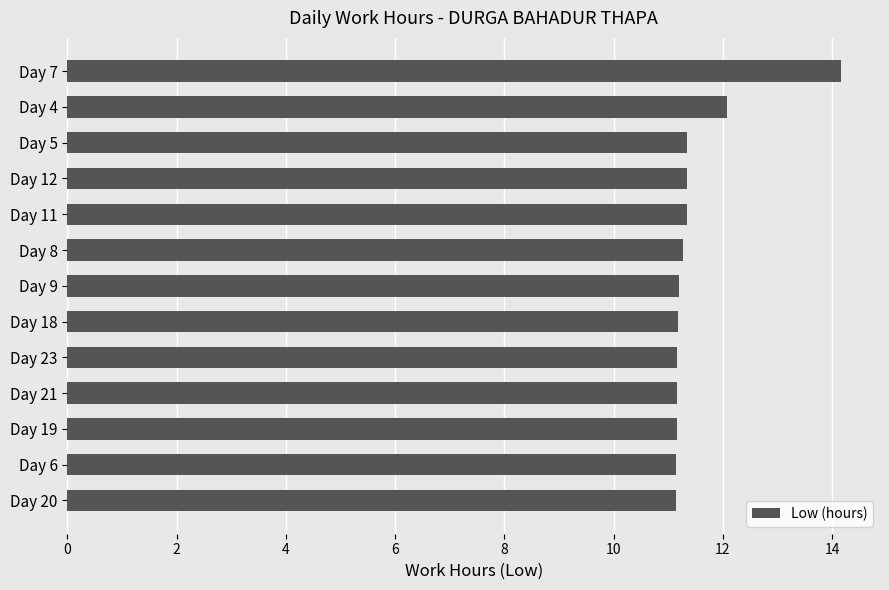

What is the change in value from Day 7 to Day 9?

-3.0